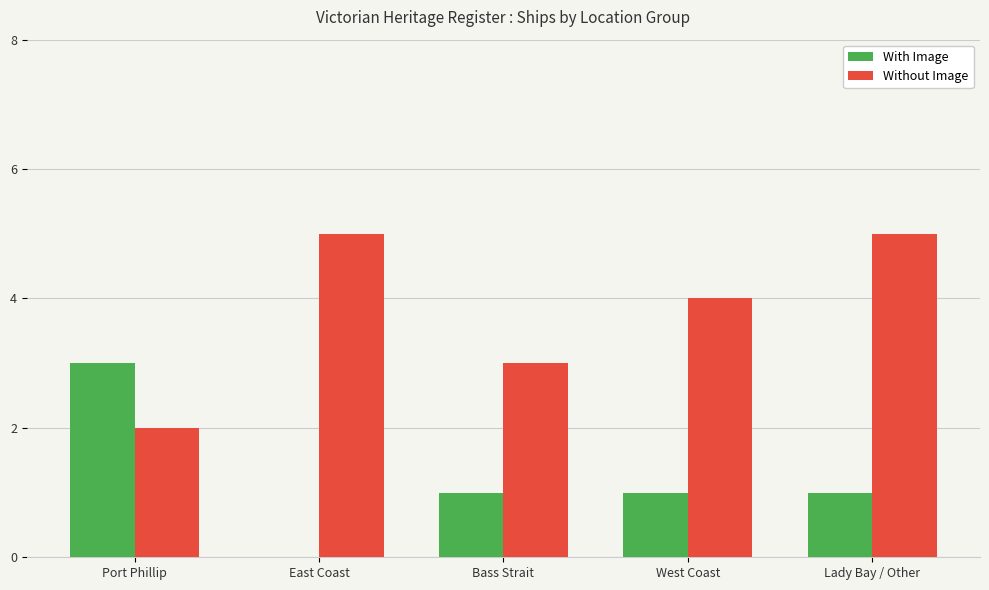

The Without Image series shows 4 at West Coast. True or false?

True